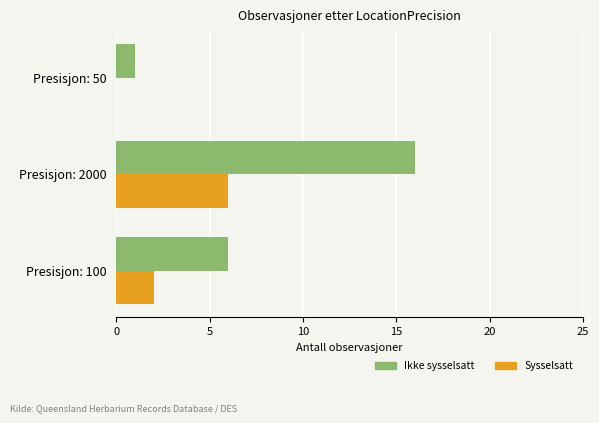

What is the sum of all Ikke sysselsatt values?

23